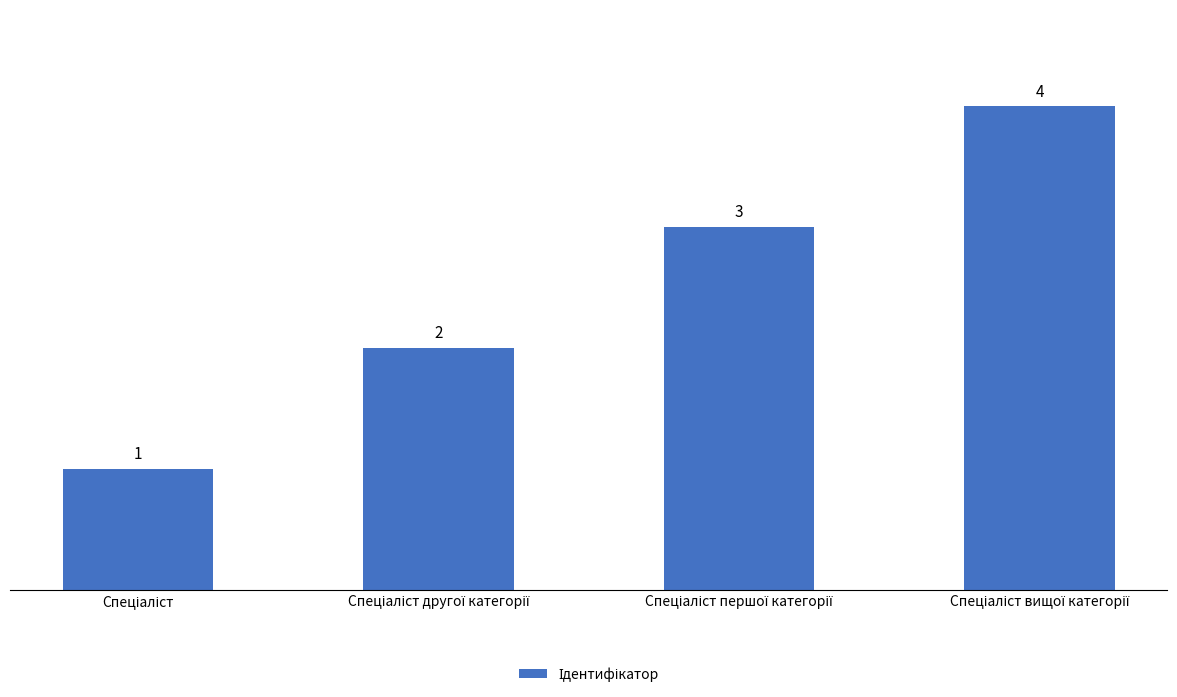

How many data points are less than 3?

2